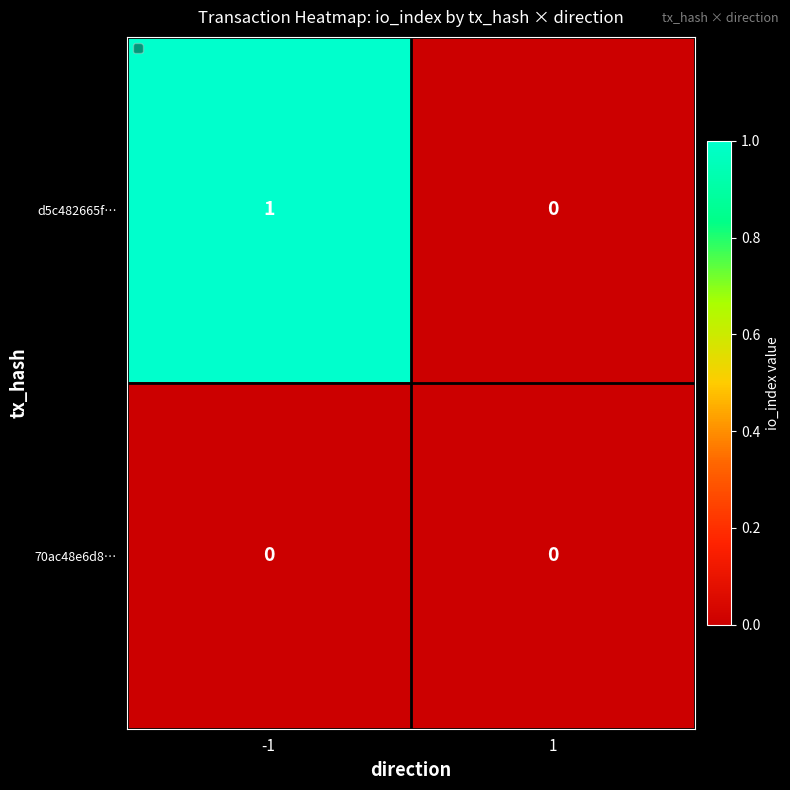

At which category is the sum across all series the highest?

-1